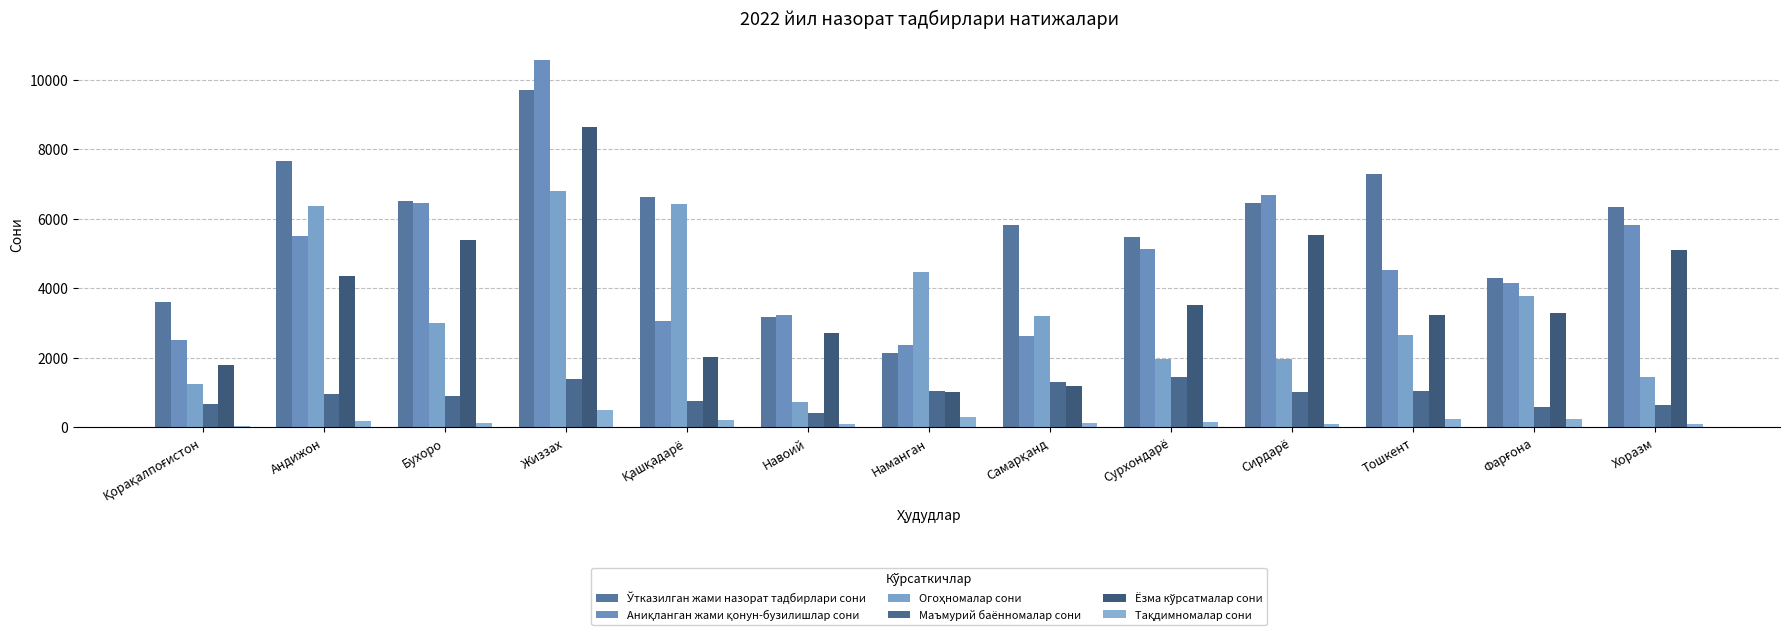

How many data points does each series have?

13